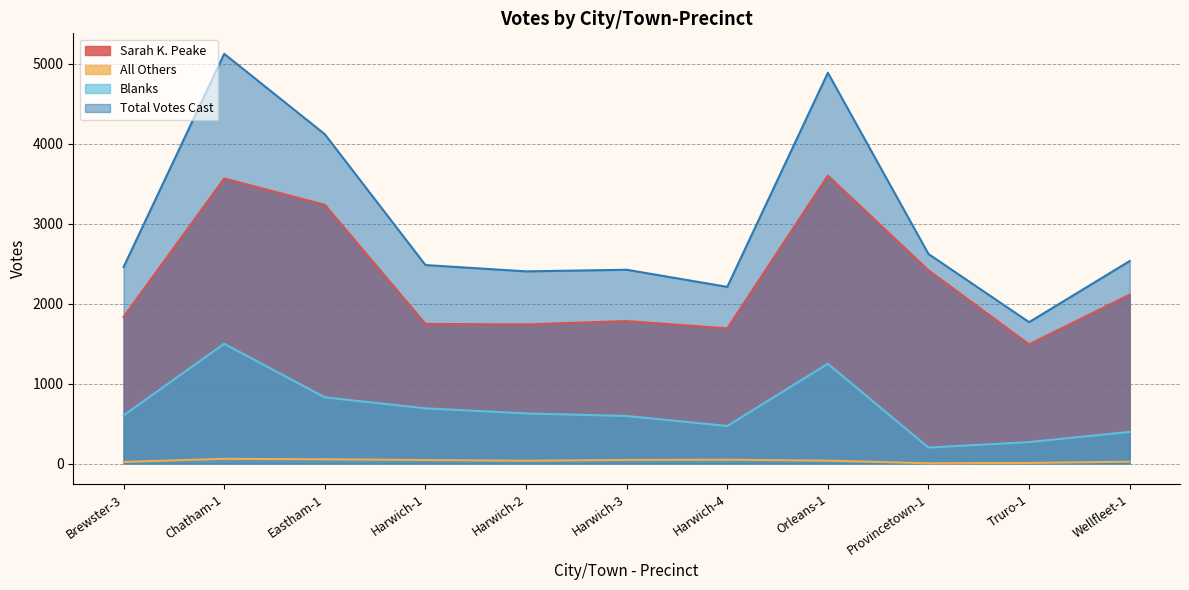

The Blanks series shows 602 at Brewster-3. True or false?

True